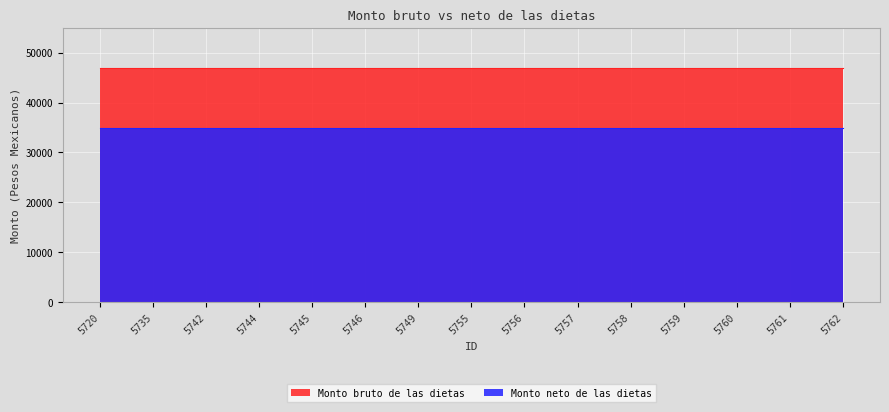

True or false: Monto neto de las dietas and Monto bruto de las dietas intersect in this chart.

False